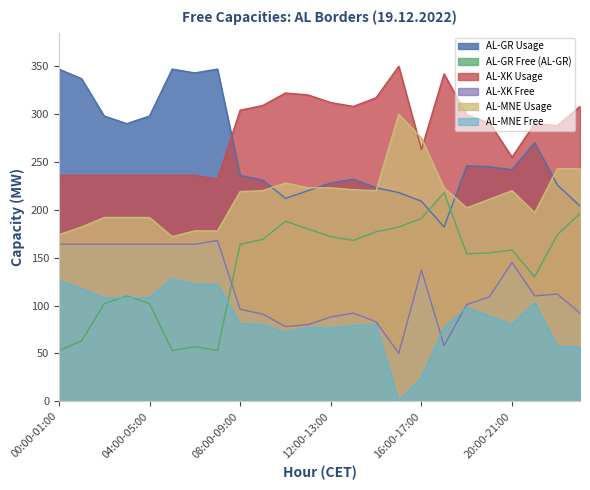

Where do AL-XK Free and AL-GR Free (AL-GR) first cross each other?

07:00-08:00 and 08:00-09:00